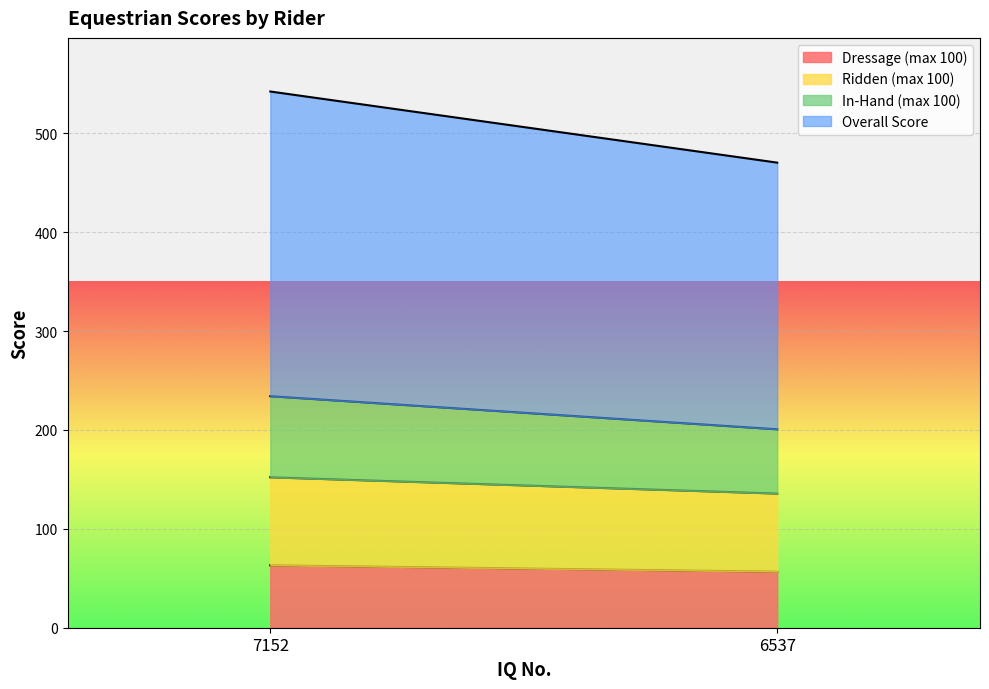

What is the approximate value of Dressage (max 100) at 7152?

63.1